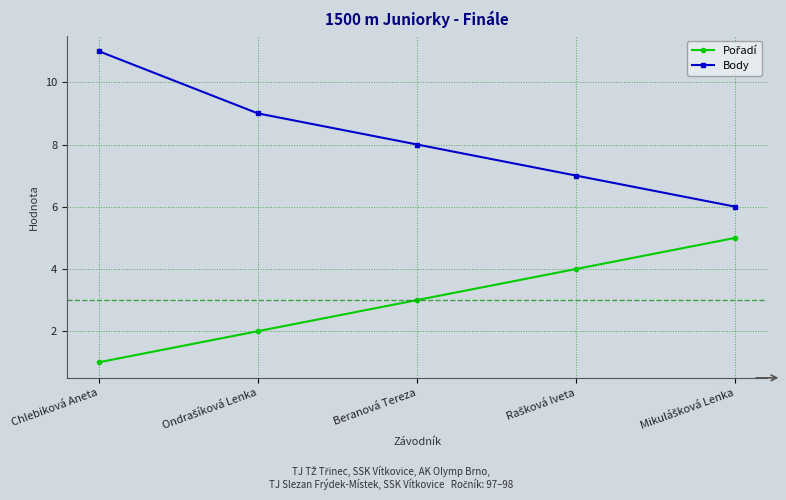

What is the difference between the highest and lowest values at Beranová Tereza?

5